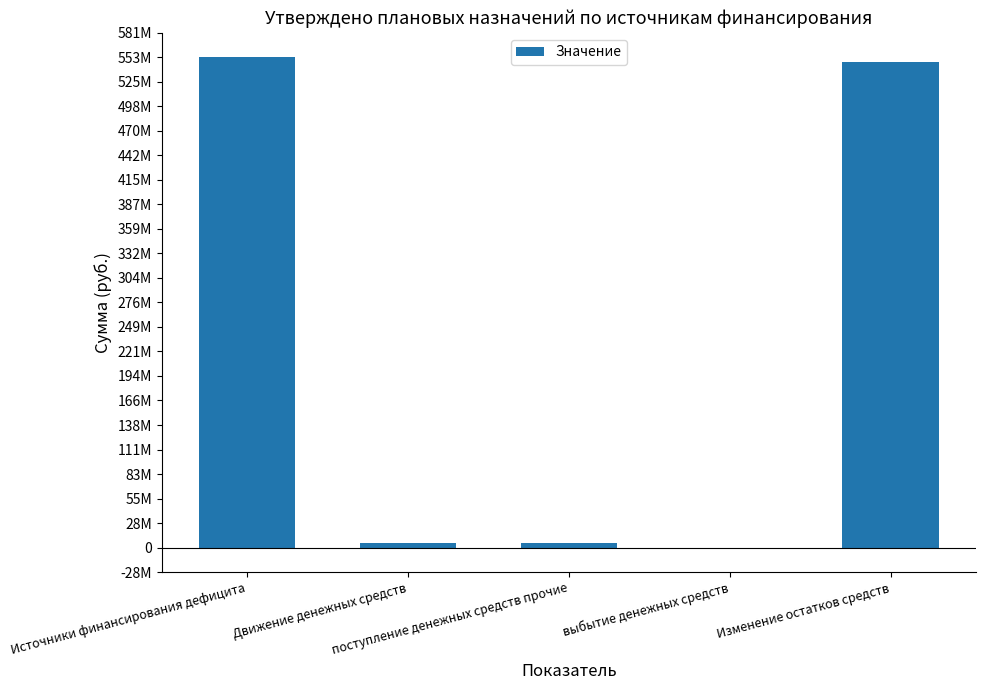

How many negative values are there?

1